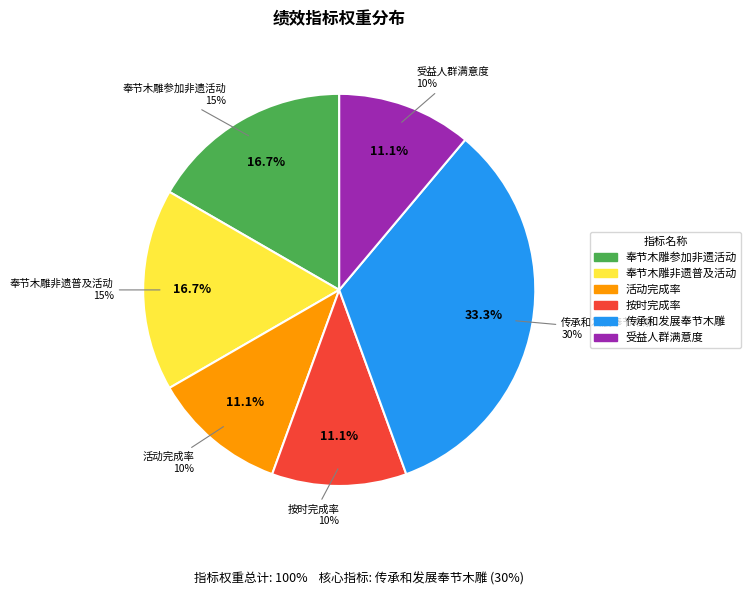

To the nearest percent, what portion does 奉节木雕非遗普及活动 represent?

17%